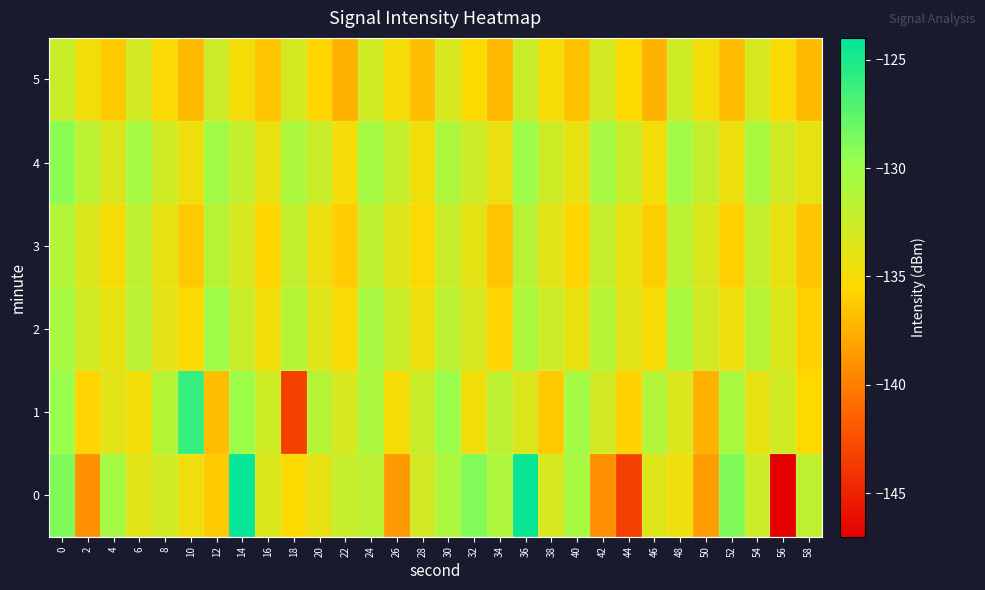

Reading left to right, transcribe all the data shown in this chart.

0: 0=-128.8	2=-139.1	4=-130.5	6=-133.8	8=-132.8	10=-134.6	12=-136.3	14=-124.2	16=-133.3	18=-135.4	20=-134.1	22=-132.3	24=-131.8	26=-138.6	28=-132.9	30=-130.9	32=-128.9	34=-131.0	36=-124.4	38=-133.2	40=-130.6	42=-139.1	44=-143.3	46=-133.7	48=-134.6	50=-138.5	52=-128.8	54=-132.6	56=-147.1	58=-132.0
1: 0=-129.8	2=-135.7	4=-133.8	6=-134.8	8=-131.3	10=-126.0	12=-136.8	14=-130.0	16=-132.7	18=-143.3	20=-131.5	22=-133.2	24=-130.8	26=-135.1	28=-132.4	30=-129.9	32=-134.7	34=-131.8	36=-133.6	38=-136.2	40=-130.3	42=-132.9	44=-135.8	46=-131.2	48=-133.5	50=-137.4	52=-130.7	54=-134.1	56=-132.8	58=-135.5
2: 0=-130.5	2=-132.8	4=-134.2	6=-131.6	8=-133.9	10=-135.4	12=-130.1	14=-132.5	16=-134.8	18=-131.3	20=-133.7	22=-135.2	24=-130.6	26=-132.4	28=-134.5	30=-131.8	32=-133.3	34=-135.7	36=-130.9	38=-132.6	40=-134.3	42=-131.4	44=-133.8	46=-135.1	48=-130.7	50=-132.9	52=-134.6	54=-131.5	56=-133.4	58=-135.8
3: 0=-131.2	2=-133.5	4=-135.0	6=-131.8	8=-134.1	10=-136.3	12=-131.5	14=-133.2	16=-135.6	18=-132.0	20=-134.4	22=-136.1	24=-131.9	26=-133.7	28=-135.3	30=-132.4	32=-134.0	34=-136.5	36=-131.6	38=-133.8	40=-135.7	42=-132.2	44=-134.3	46=-136.0	48=-131.7	50=-133.4	52=-135.9	54=-132.1	56=-134.2	58=-136.4
4: 0=-129.3	2=-131.7	4=-133.4	6=-130.5	8=-132.8	10=-134.6	12=-130.2	14=-132.1	16=-134.3	18=-130.8	20=-132.5	22=-134.9	24=-130.4	26=-132.3	28=-134.7	30=-130.9	32=-132.6	34=-134.4	36=-130.1	38=-132.7	40=-134.2	42=-130.6	44=-132.4	46=-134.8	48=-130.3	50=-132.2	52=-134.5	54=-130.7	56=-132.9	58=-134.1
5: 0=-132.4	2=-134.7	4=-136.2	6=-132.9	8=-135.3	10=-137.1	12=-132.6	14=-134.9	16=-136.5	18=-133.1	20=-135.6	22=-137.4	24=-132.8	26=-135.0	28=-136.8	30=-133.3	32=-135.4	34=-137.2	36=-132.5	38=-135.1	40=-136.6	42=-133.0	44=-135.5	46=-137.3	48=-132.7	50=-134.8	52=-136.9	54=-133.2	56=-135.2	58=-137.0